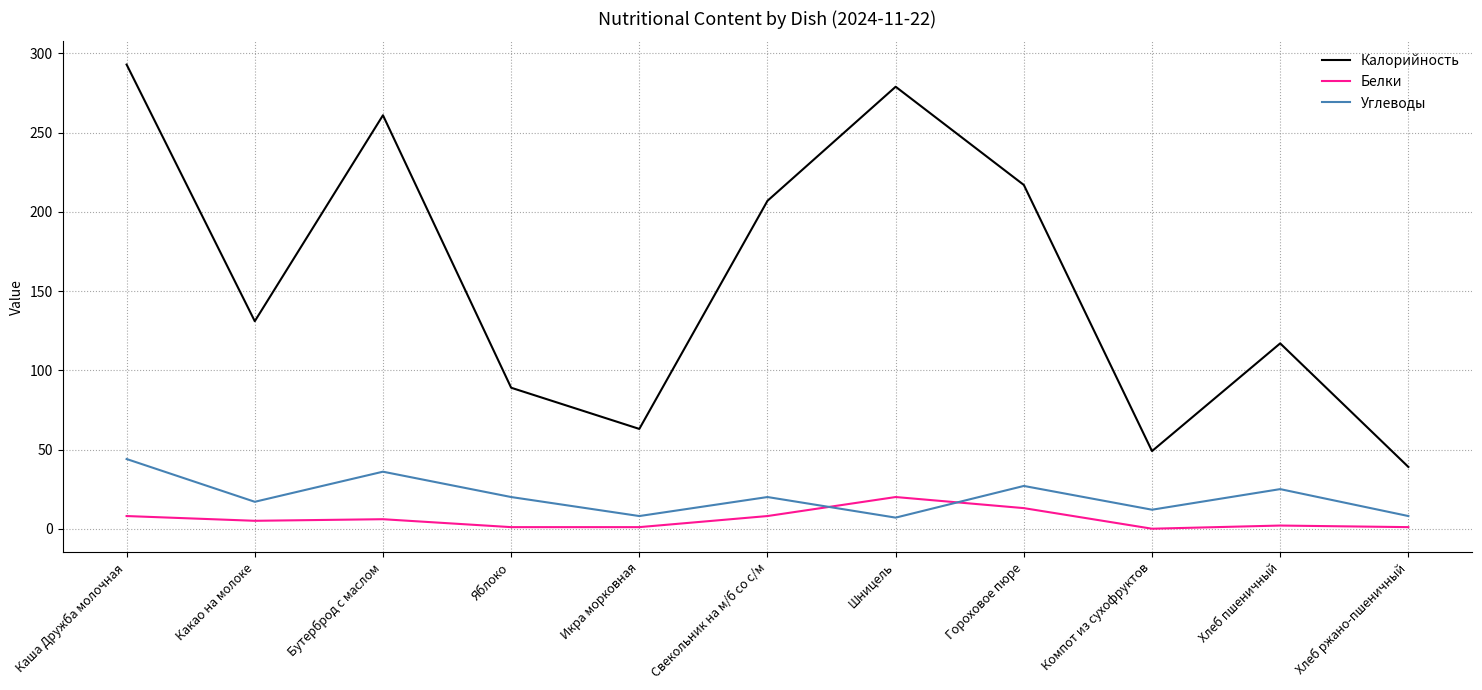

What is the spread (max minus min) of values at Шницель?

272